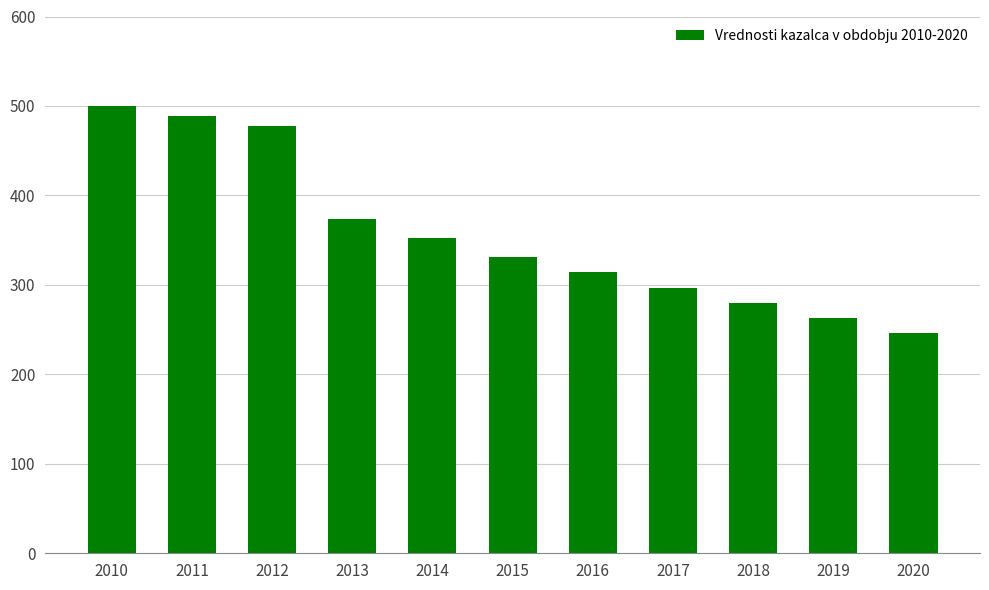

The chart shows a value of 262.8 at 2019. True or false?

True